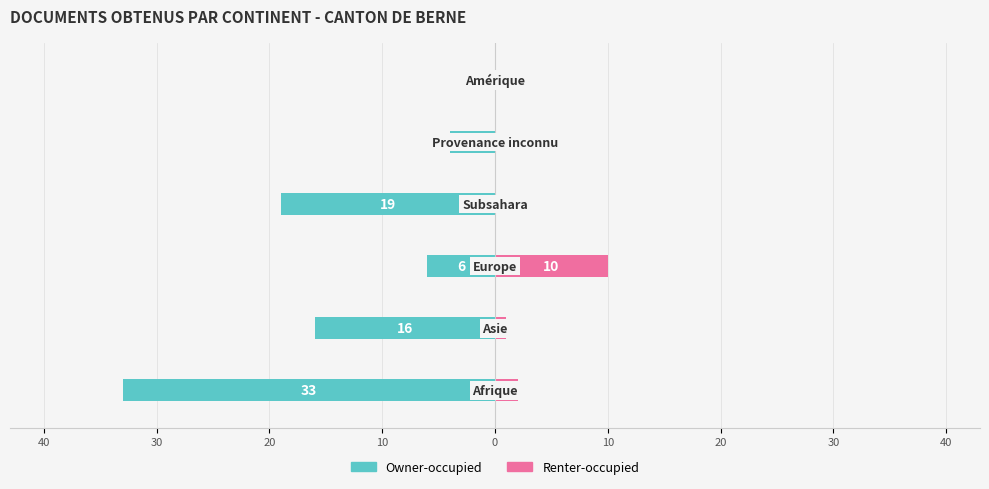

Reading left to right, list all the values displayed in this chart.

Owner-occupied: -33	-16	-6	-19	-4	0
Renter-occupied: 2	1	10	0	0	0